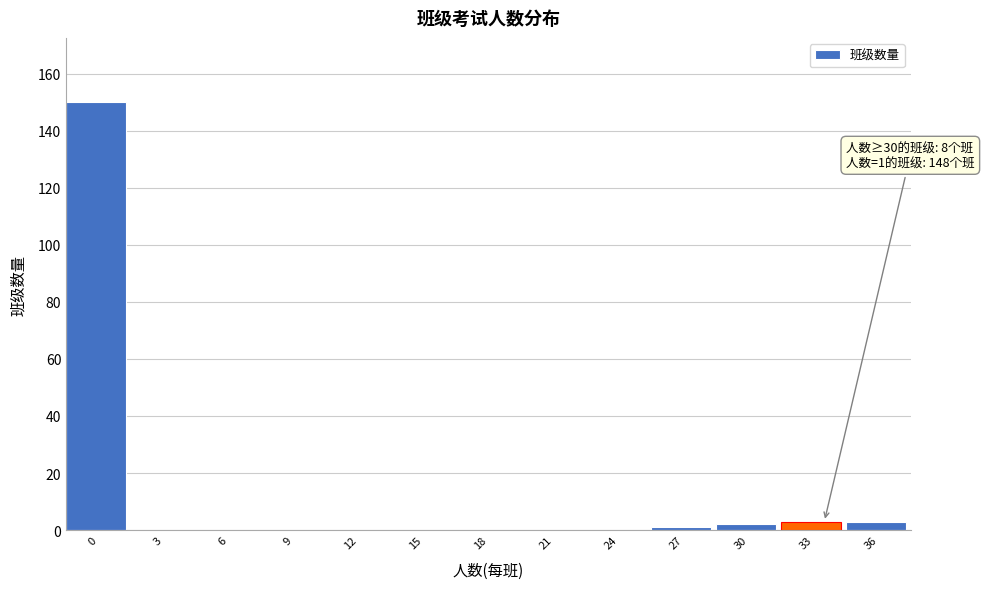

Reading left to right, list all the values displayed in this chart.

0=150	3=0	6=0	9=0	12=0	15=0	18=0	21=0	24=0	27=1	30=2	33=3	36=3